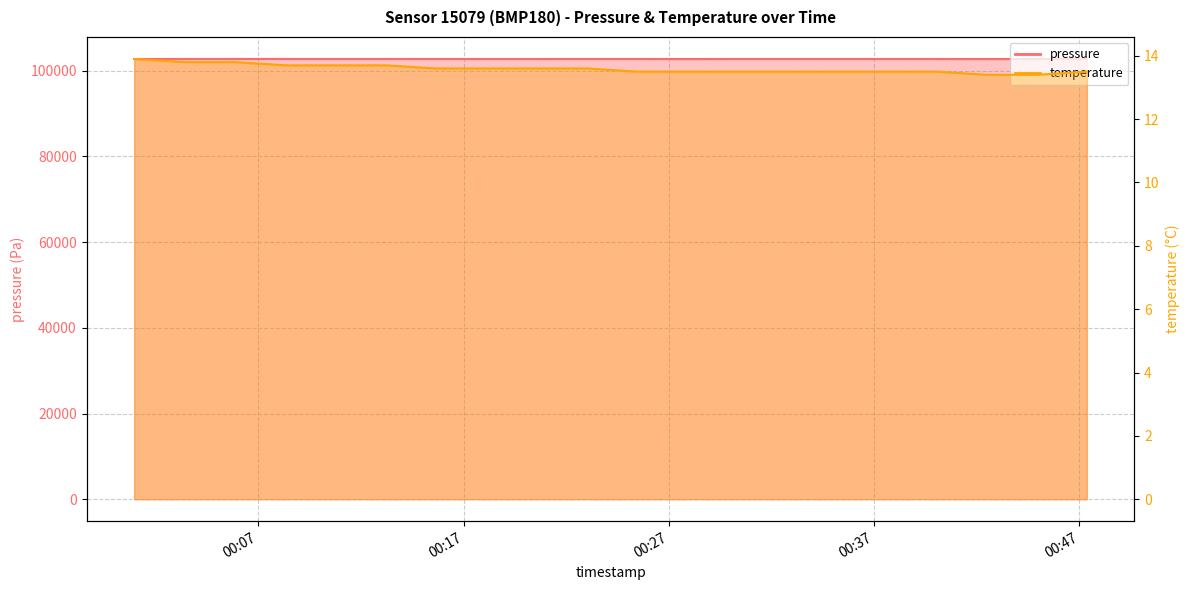

At 2022-11-12T00:27:53, list the series in order from smallest to largest.

temperature, pressure